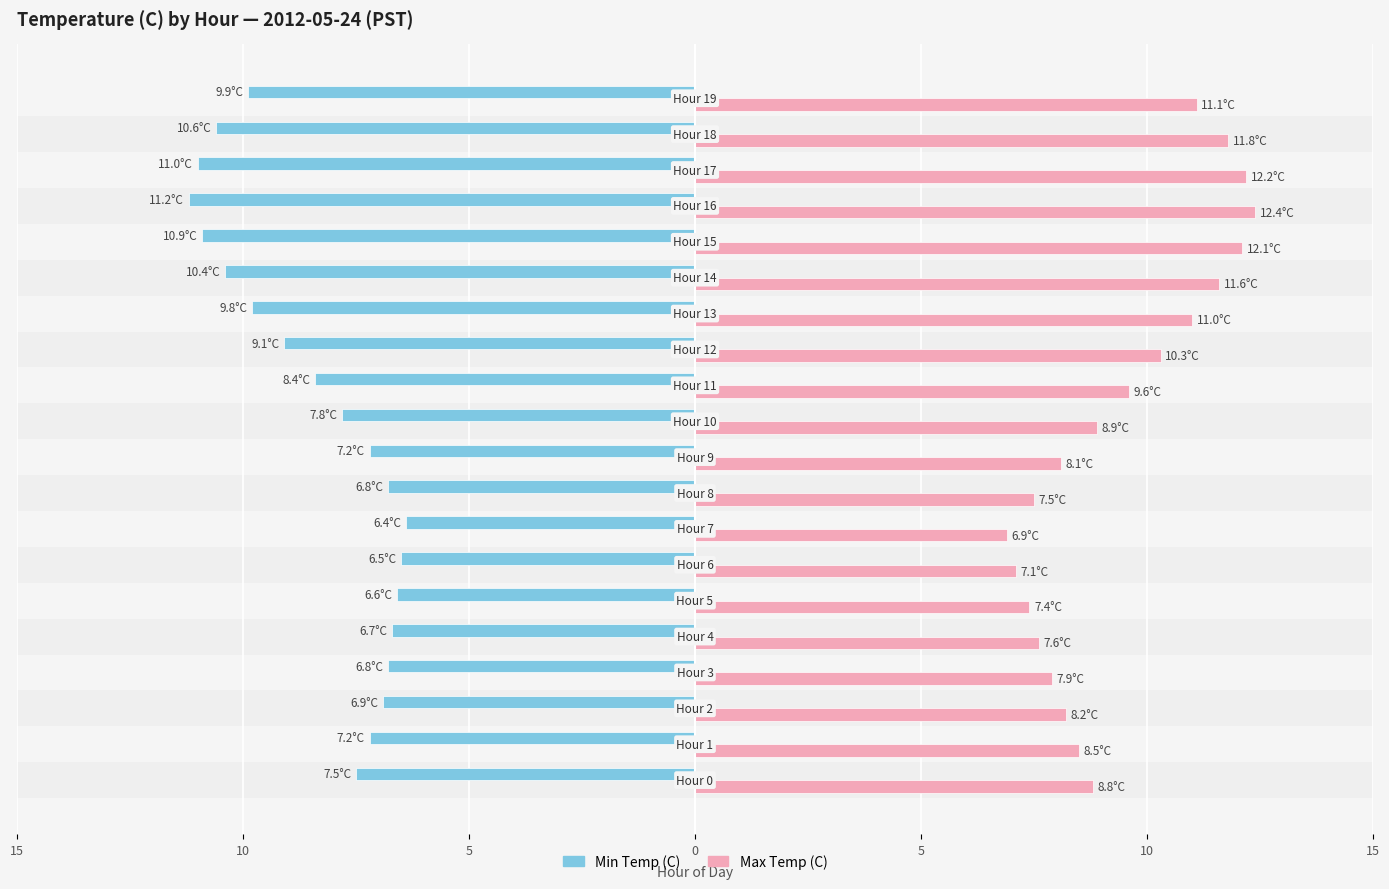

What are all the series names shown in the legend?

Min Temp (C), Max Temp (C)